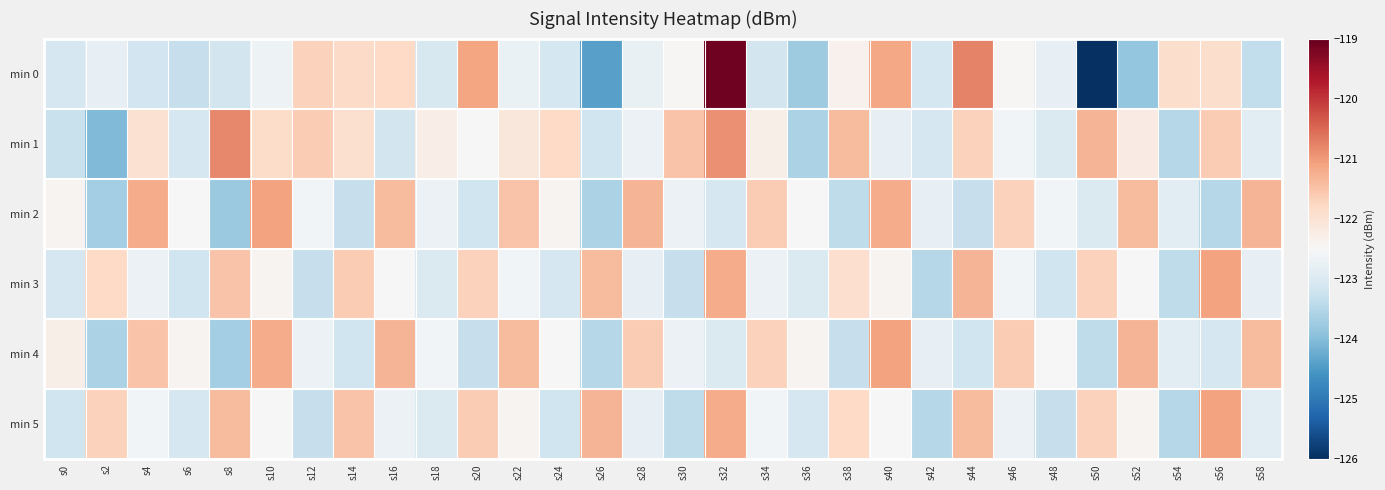

What is the difference between the highest and lowest values at s16?

1.8